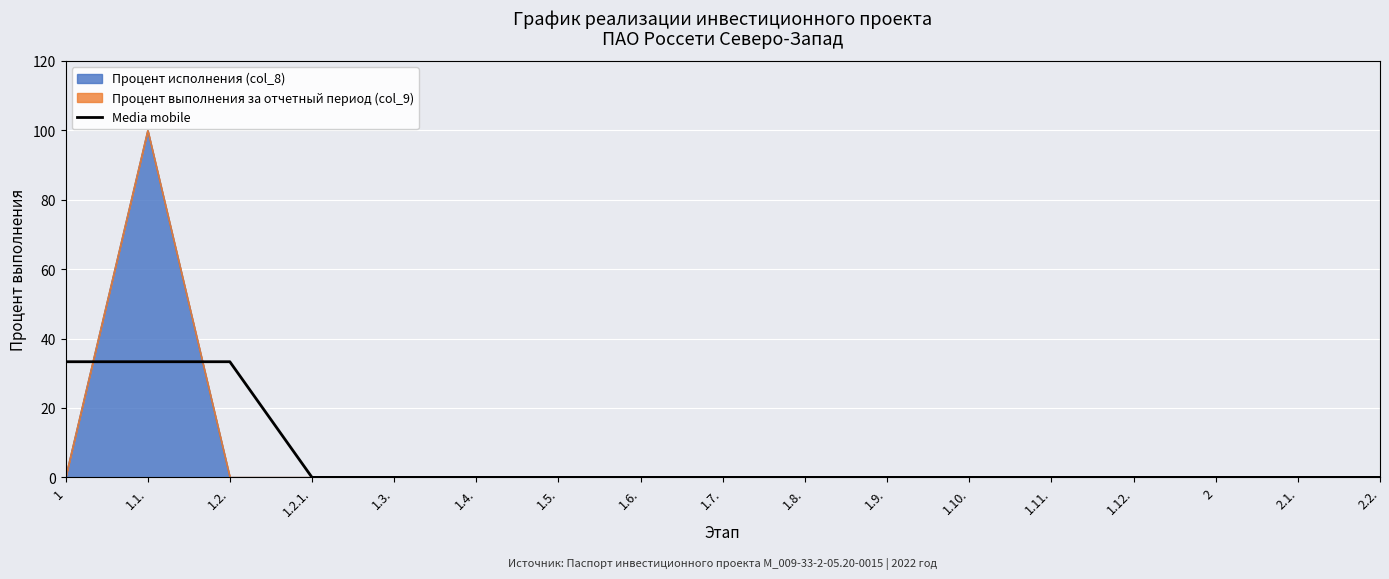

Which category has the lowest value across all series?

1.2.1.